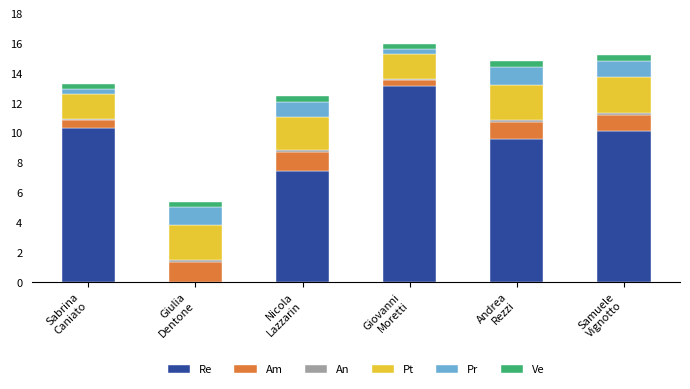

What is the highest value of the Re series?

13.2